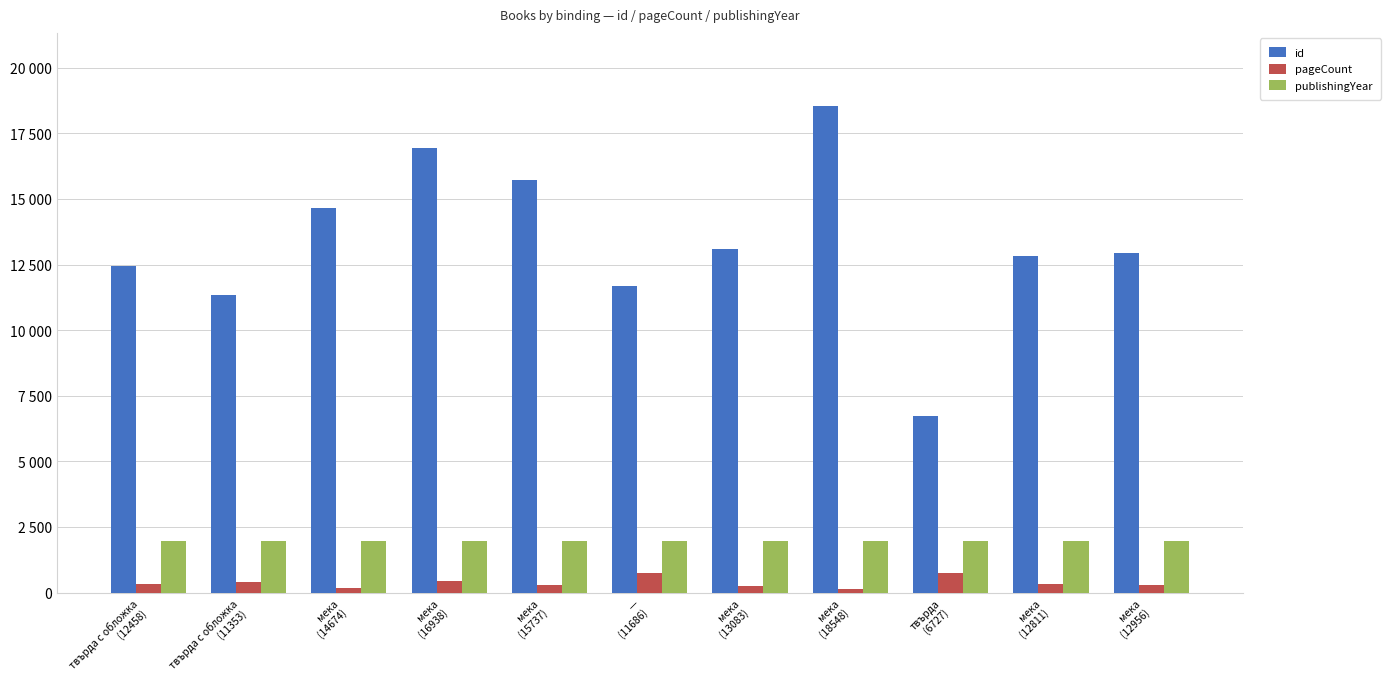

Reading left to right, what are all the values shown in this chart?

id: твърда с обложка
(12458)=12458	твърда с обложка
(11353)=11353	мека
(14674)=14674	мека
(16938)=16938	мека
(15737)=15737	—
(11686)=11686	мека
(13083)=13083	мека
(18548)=18548	твърда
(6727)=6727	мека
(12811)=12811	мека
(12956)=12956
pageCount: твърда с обложка
(12458)=328	твърда с обложка
(11353)=420	мека
(14674)=176	мека
(16938)=432	мека
(15737)=274	—
(11686)=752	мека
(13083)=244	мека
(18548)=154	твърда
(6727)=728	мека
(12811)=336	мека
(12956)=300
publishingYear: твърда с обложка
(12458)=1982	твърда с обложка
(11353)=1972	мека
(14674)=1983	мека
(16938)=1984	мека
(15737)=1983	—
(11686)=1978	мека
(13083)=1982	мека
(18548)=1980	твърда
(6727)=1981	мека
(12811)=1982	мека
(12956)=1980